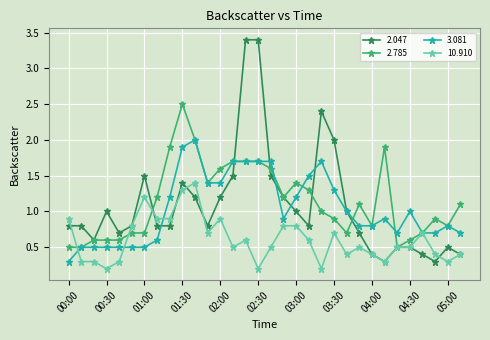

What is the maximum value for 10.910?

1.4